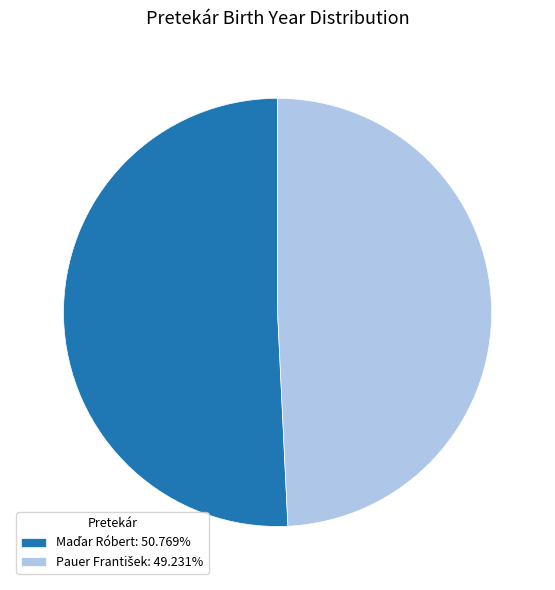

Which category has the smallest portion of the pie?

Pauer František